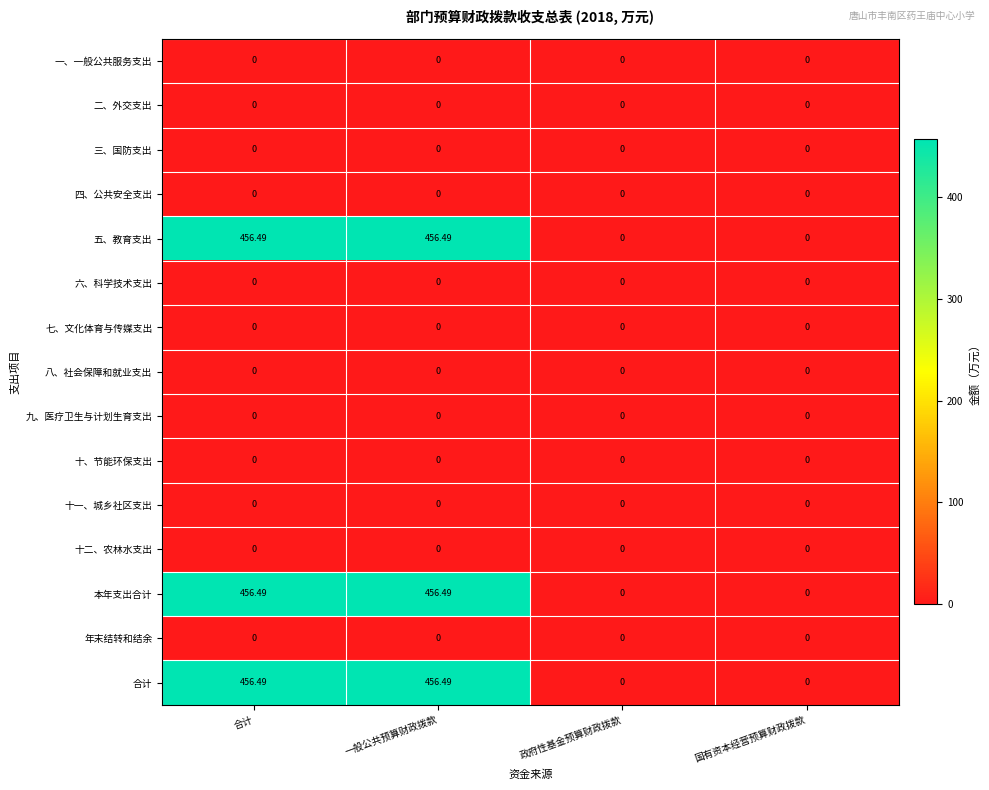

At which label does 本年支出合计 first exceed 456?

合计